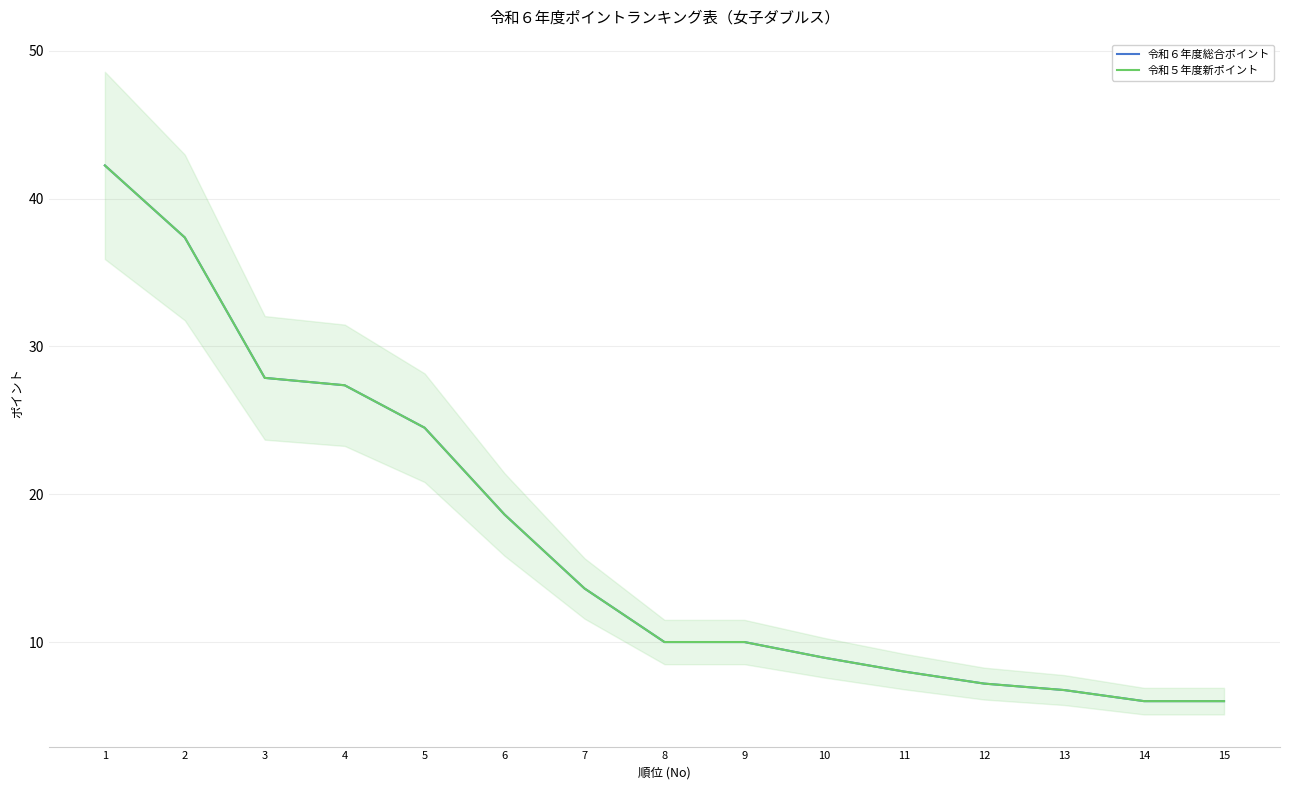

What value does the 令和６年度総合ポイント series have at 7?

13.6